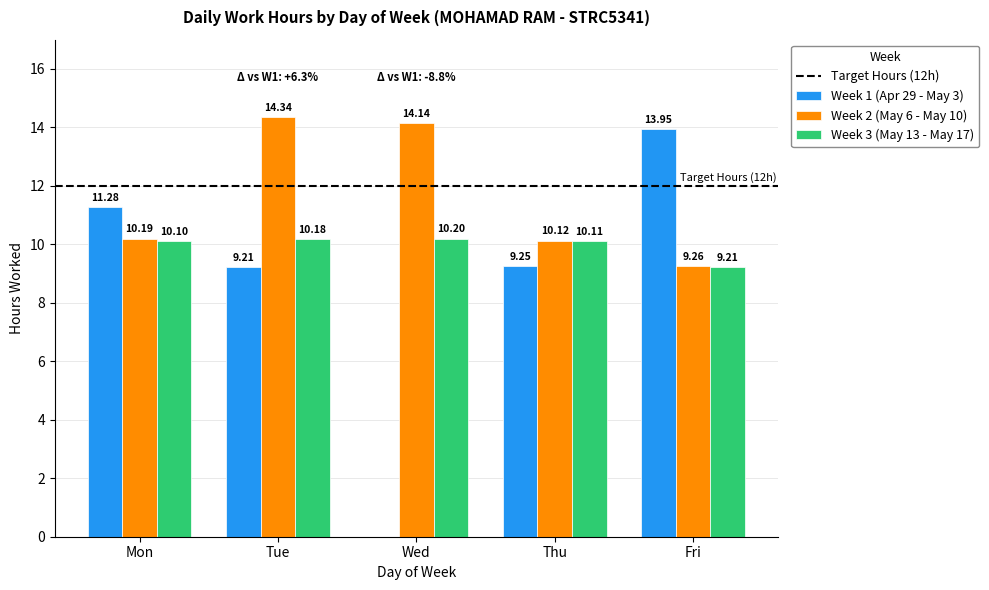

What is the sum of the Week 2 (May 6 - May 10) values at Fri and Thu?

19.4